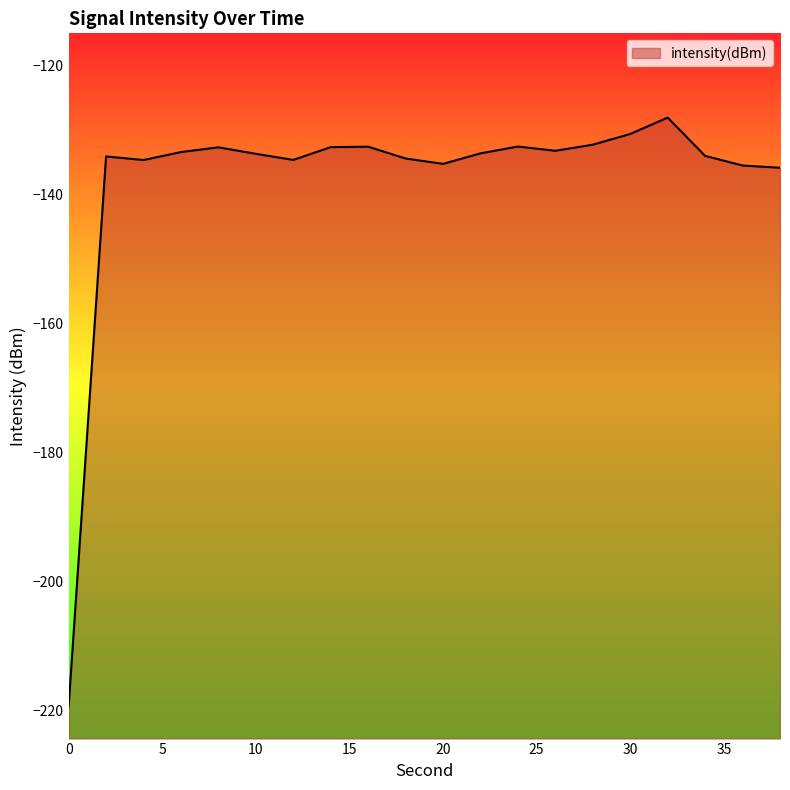

The chart shows a value of -133.7 at 10. True or false?

True